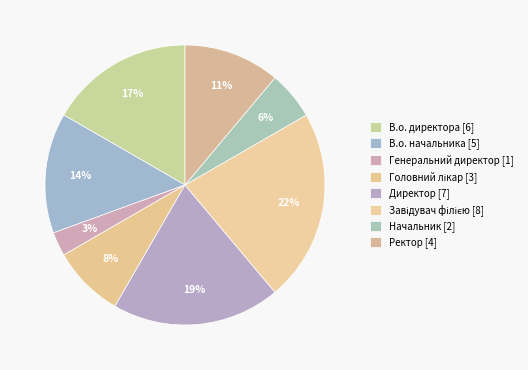

How many slices are in this pie chart?

8